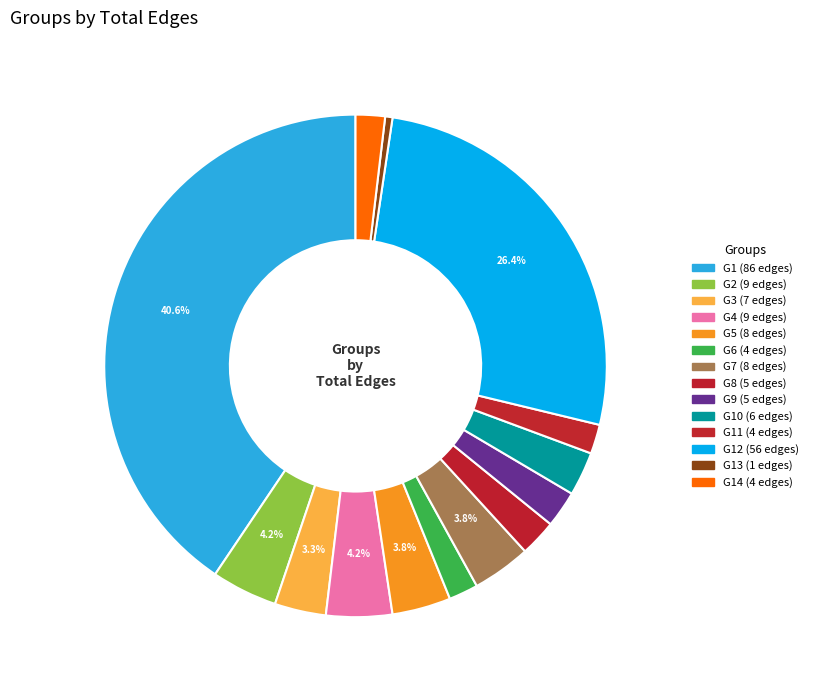

Which slice is the smallest?

G13